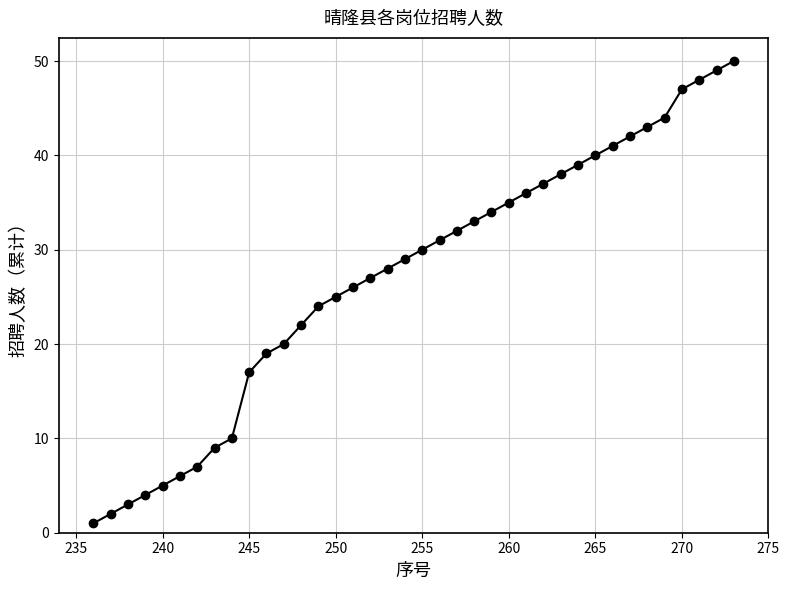

What is the maximum value shown in the chart?

50